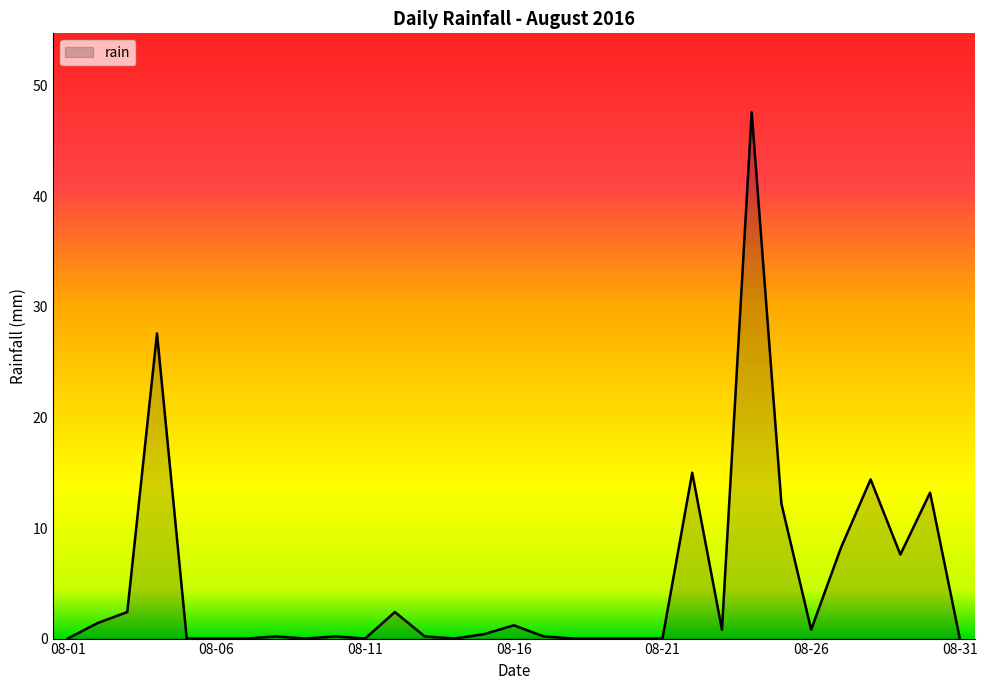

What is the greatest value displayed?

47.6